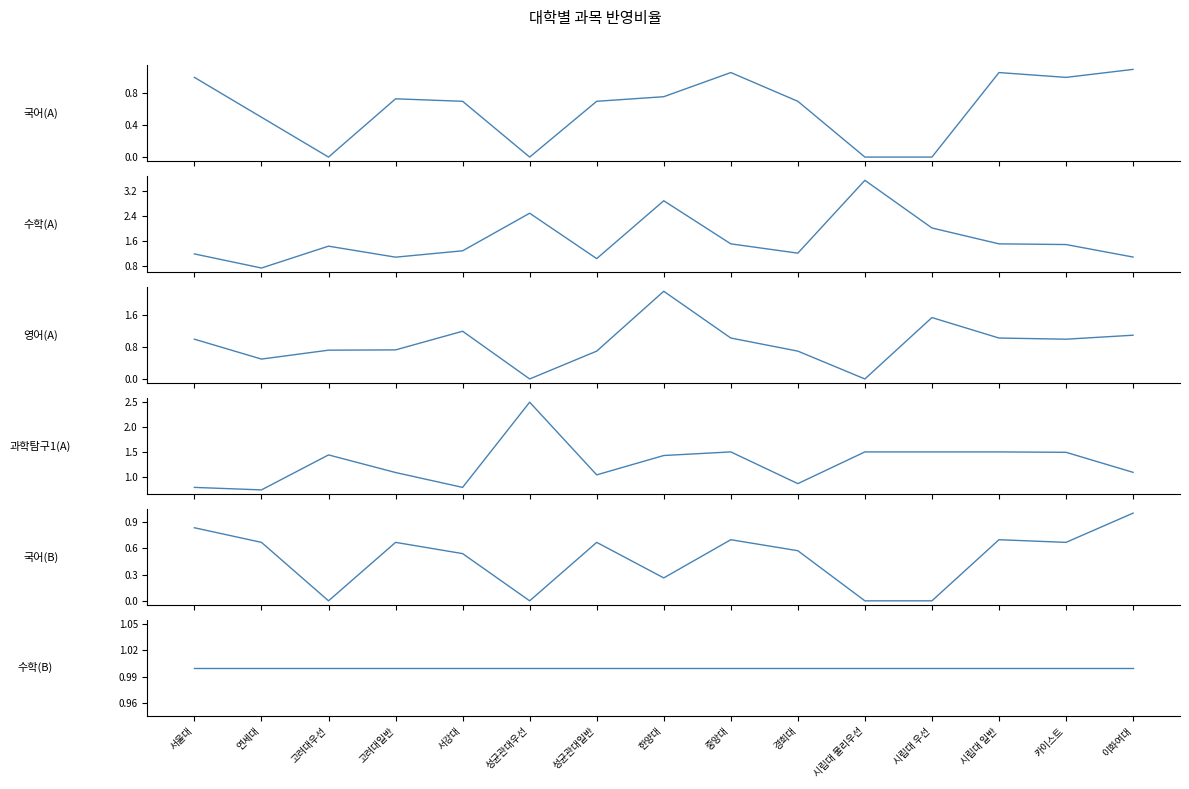

What is the spread (max minus min) of values at 한양대?

2.6